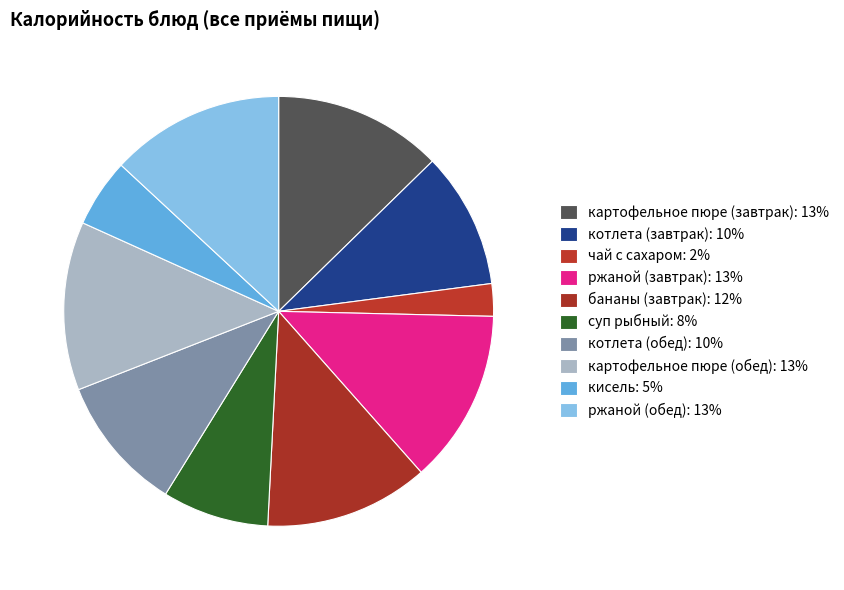

How many segments does this pie chart have?

10